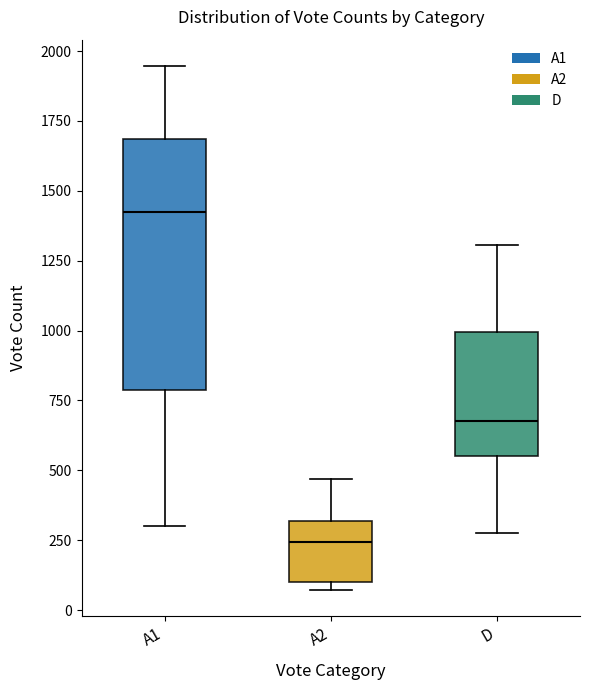

Which box is the tallest, from its lower edge to its upper edge?

A1